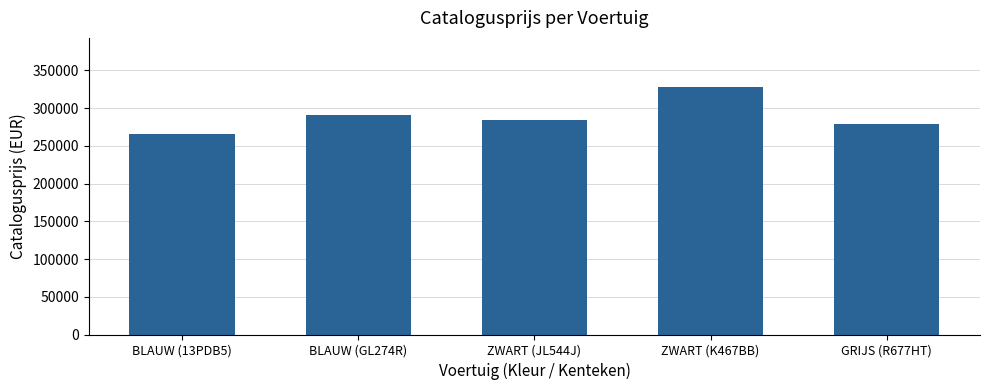

Approximately how many times larger is the value at ZWART (K467BB) compared to BLAUW (GL274R)?

1.1